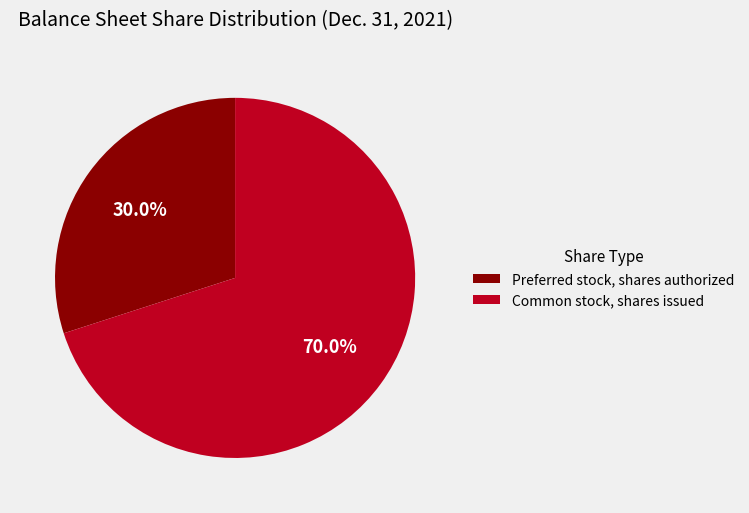

To the nearest percent, what percentage of the pie is Preferred stock, shares authorized?

30%